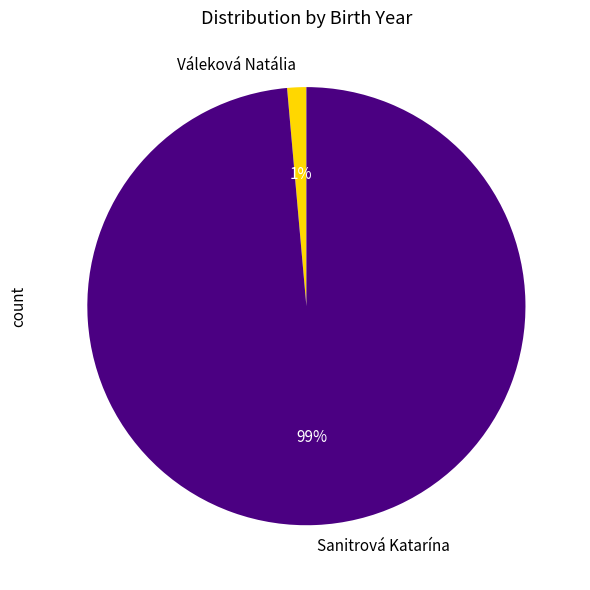

Is the sum of Váleková Natália and Sanitrová Katarína greater than half?

Yes